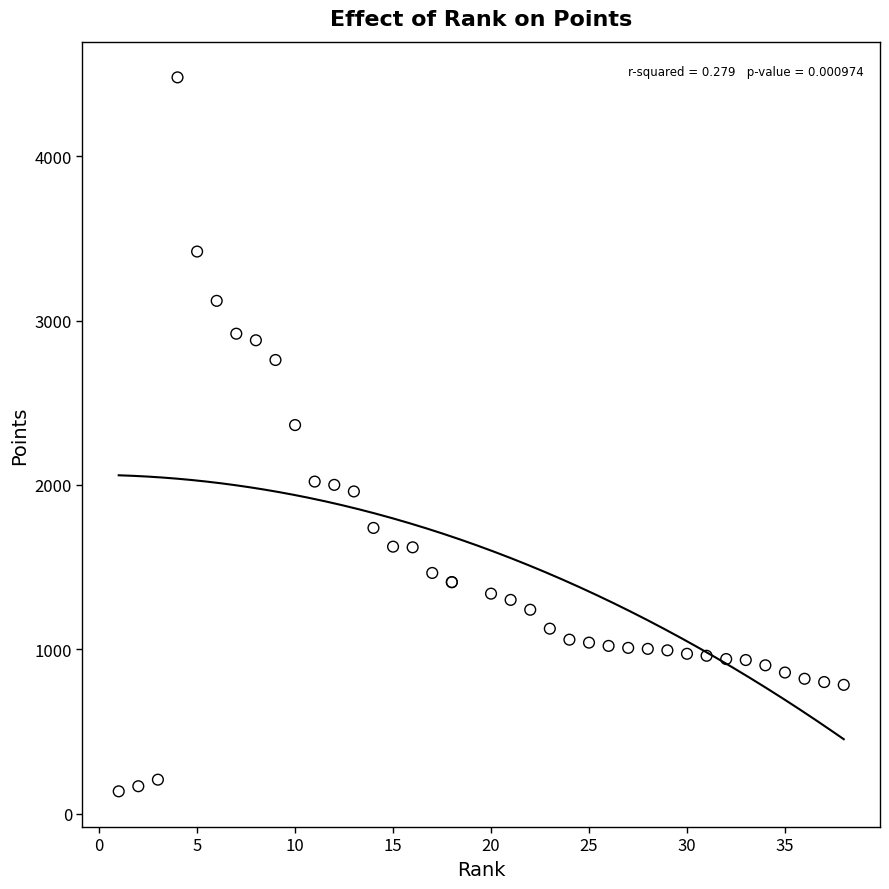

What Y value in the scatter plot is closest to 2307?

2364